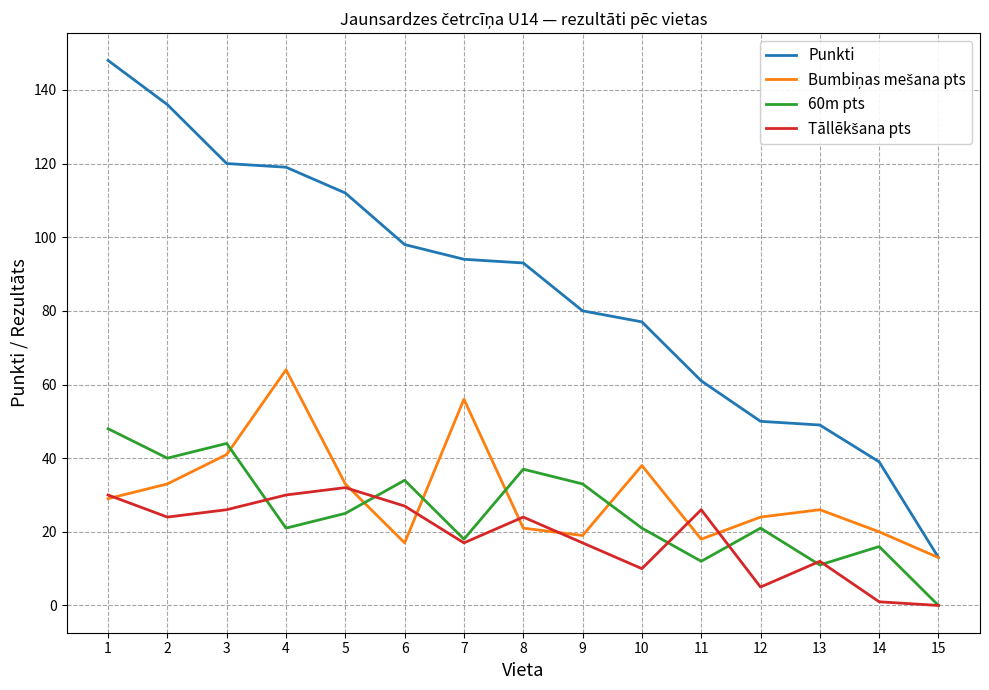

What is the total value across all series at 7?

185